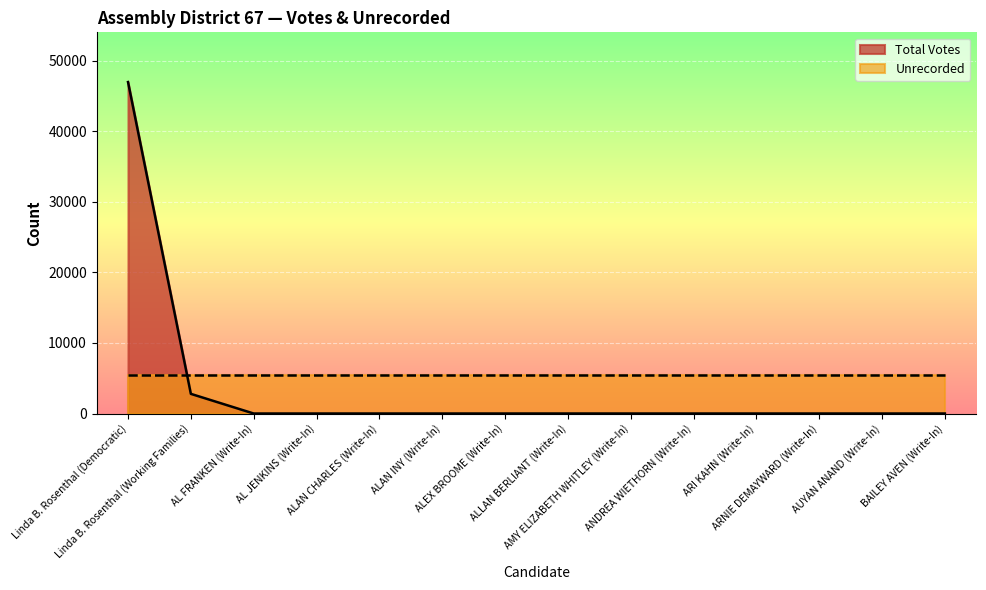

Is it true that the value at Linda B. Rosenthal (Democratic) is 46981?

True